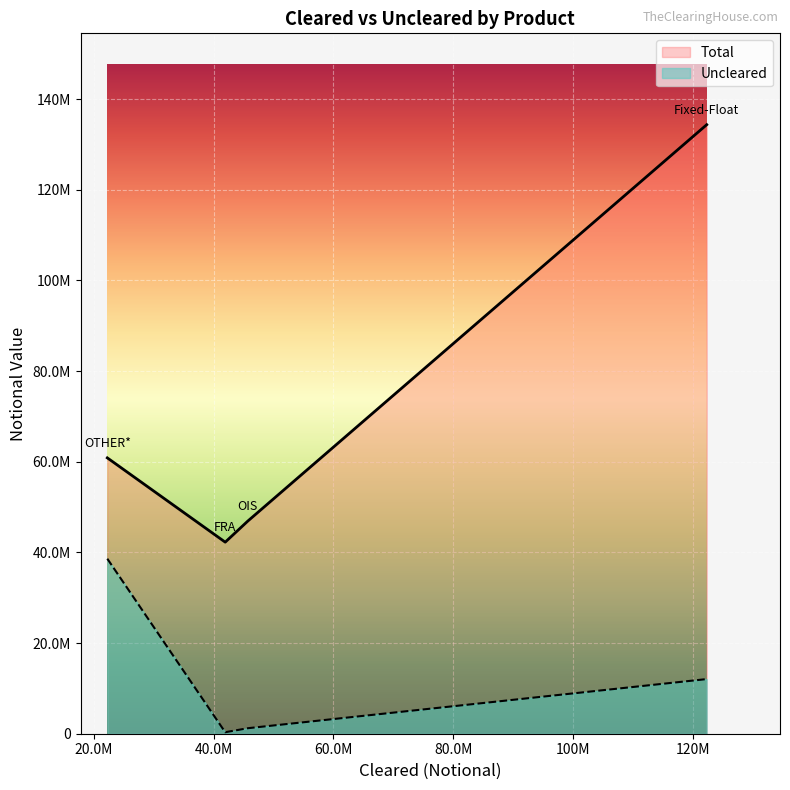

Which has a higher value, OTHER* or OIS?

OTHER*